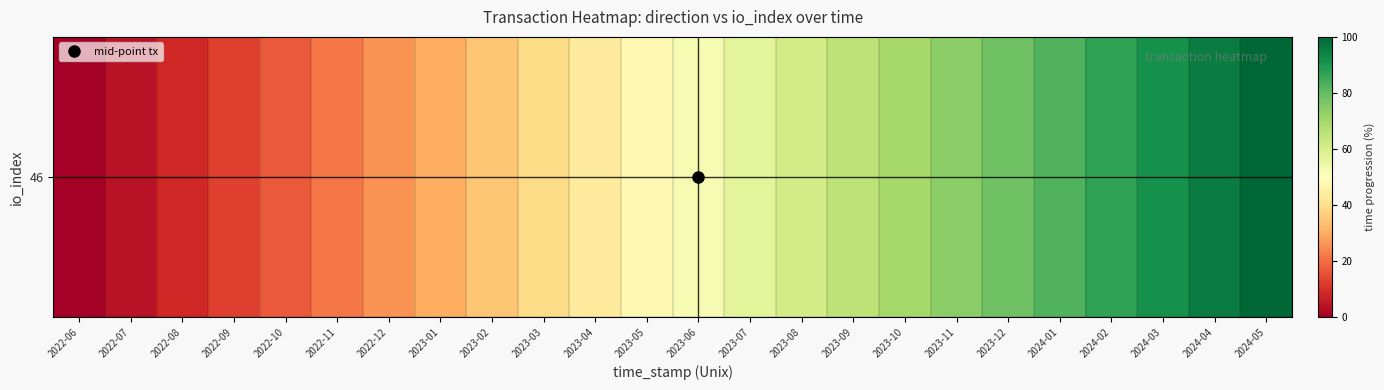

At which label does the data first exceed 52?

2023-06